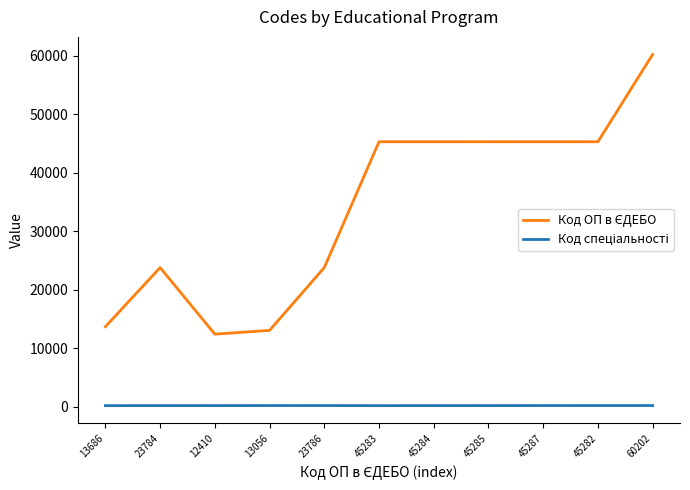

Count the number of categories in the chart.

11